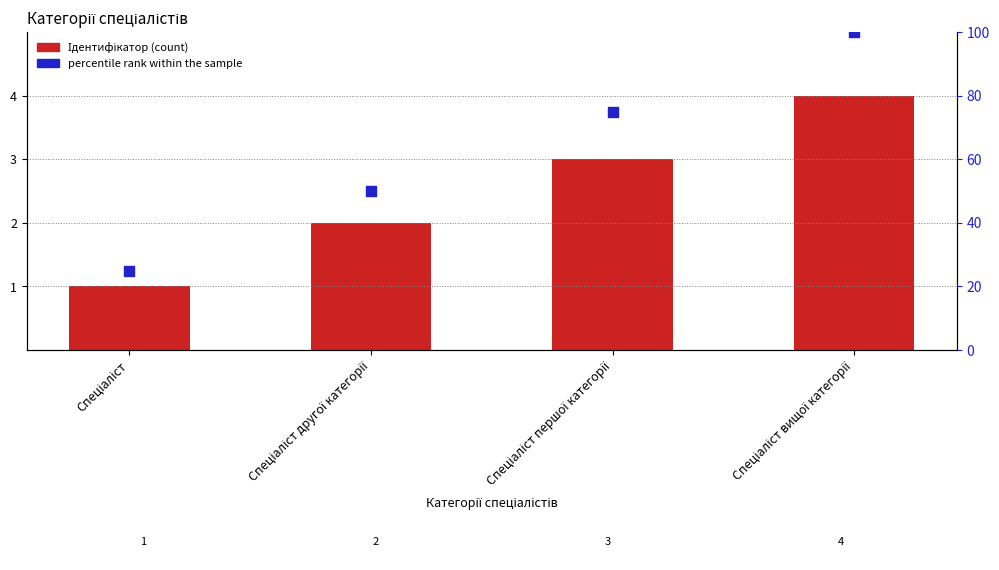

At how many categories does at least one series exceed 82?

1